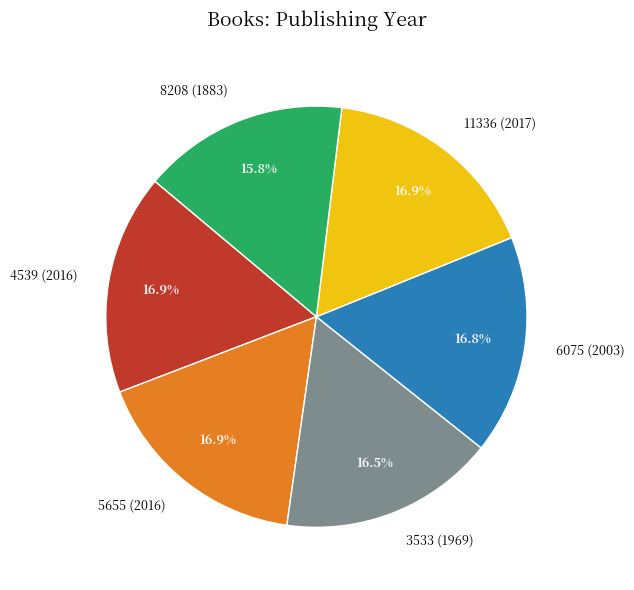

Which slice is the smallest?

8208 (1883)